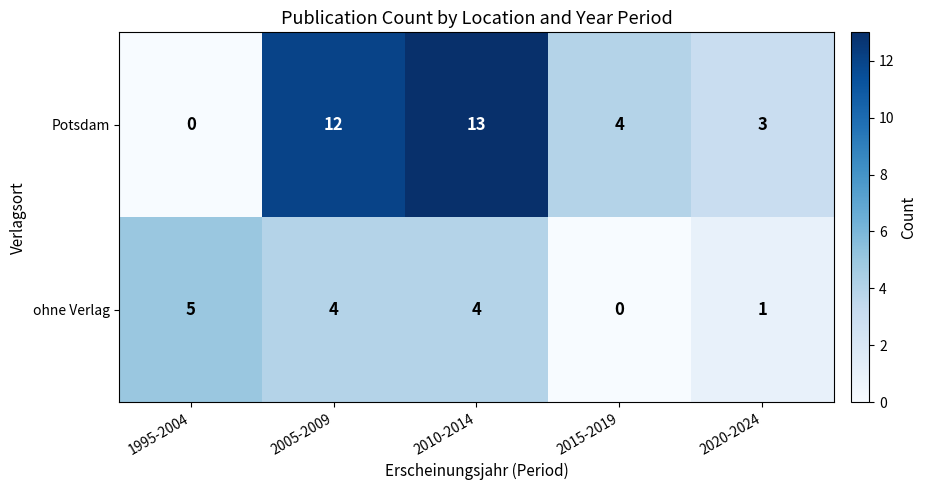

What value does the Potsdam series have at 2015-2019?

4